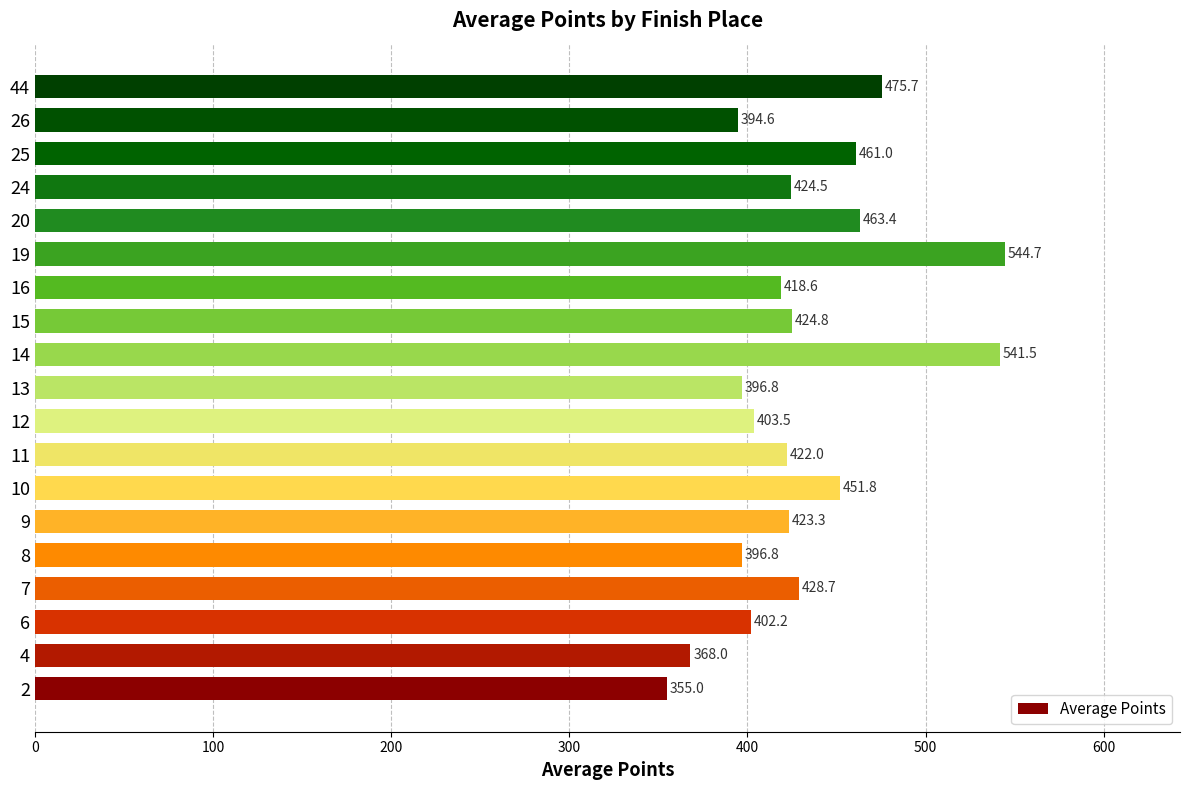

How many values are below 423?

9